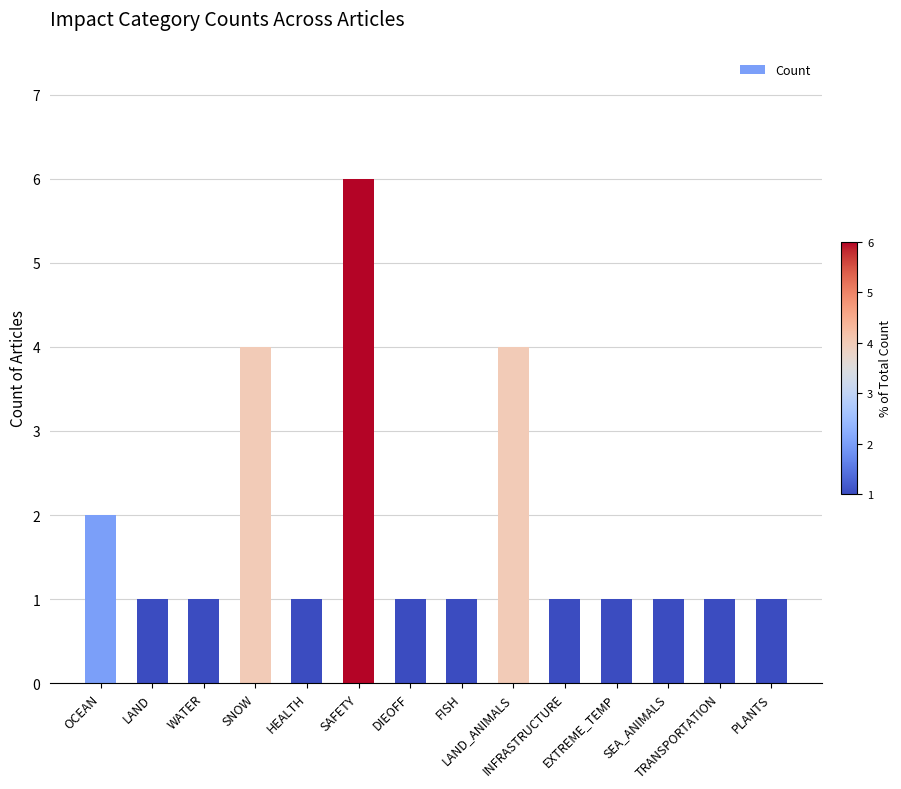

Does the chart contain any negative values?

No